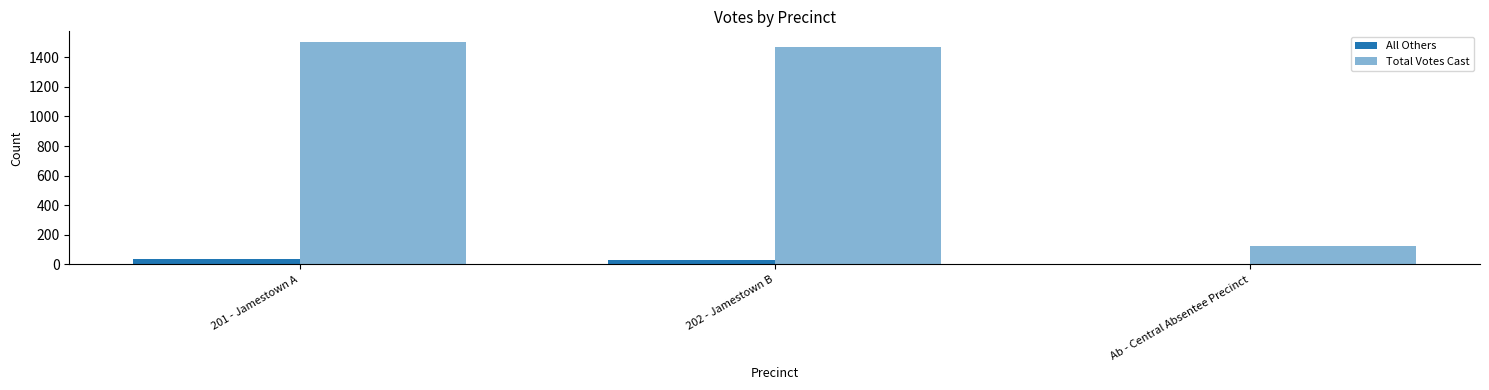

What is the minimum value shown in the chart?

3